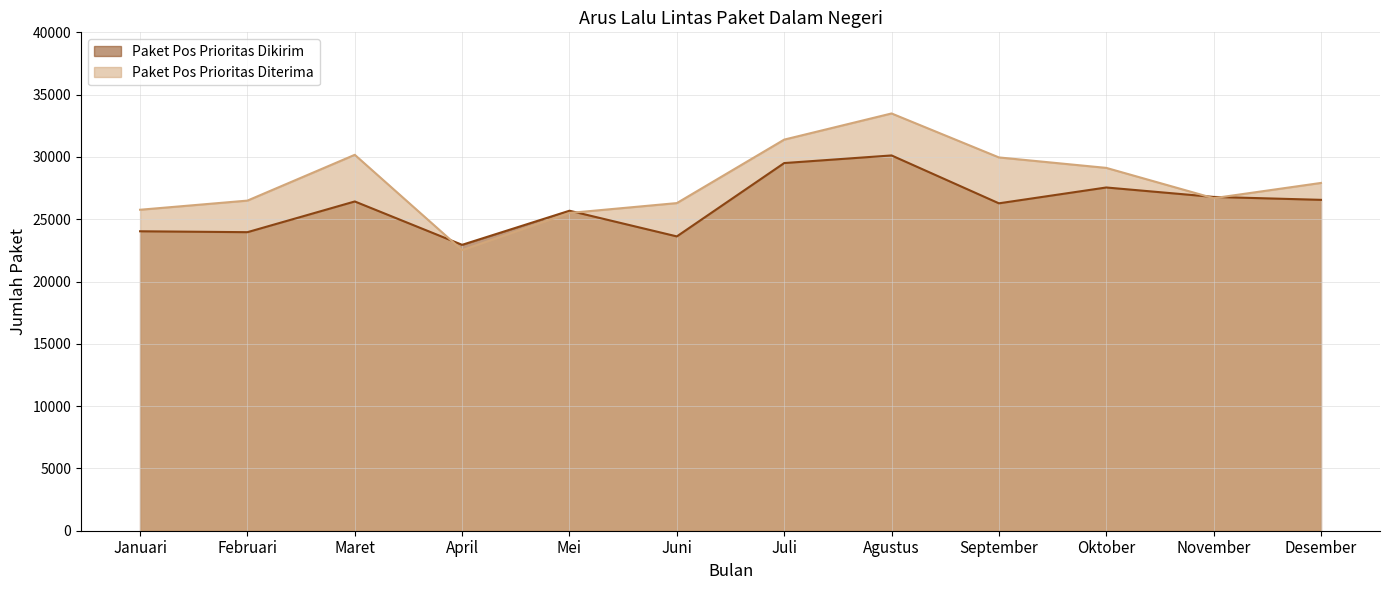

At how many categories does at least one series exceed 26018?

9